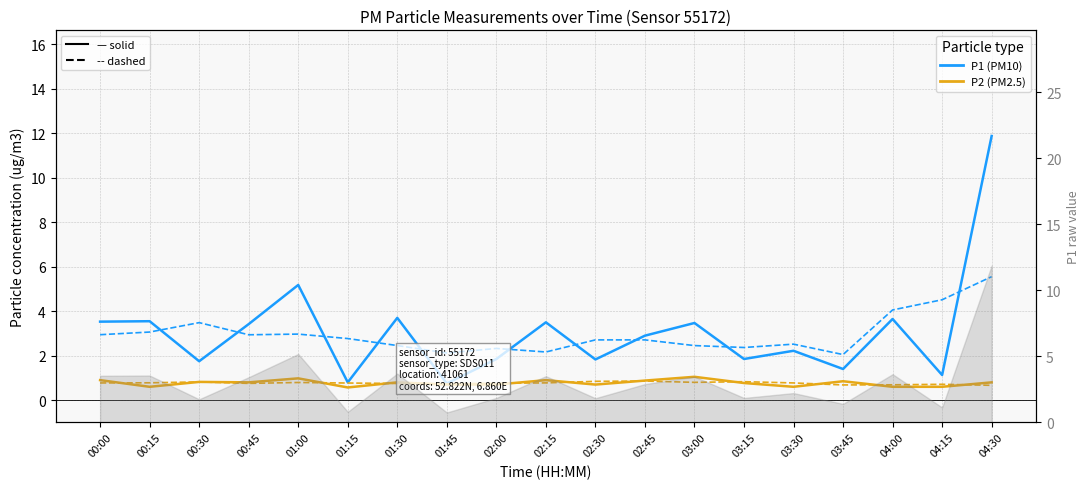

Count the number of categories in the chart.

19